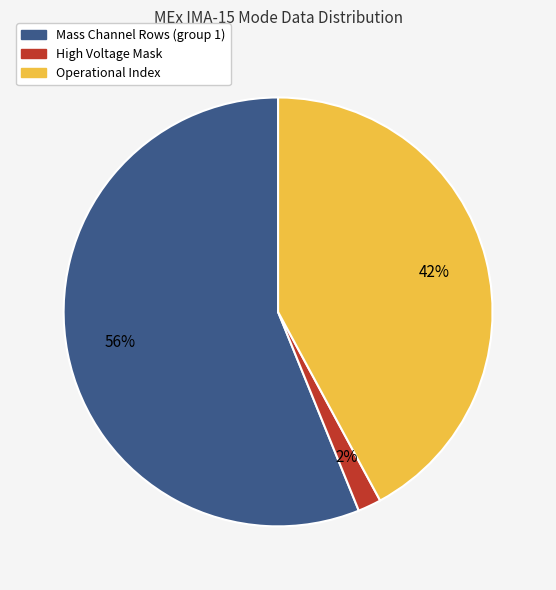

Which slice is the largest?

Mass Channel Rows (group 1)